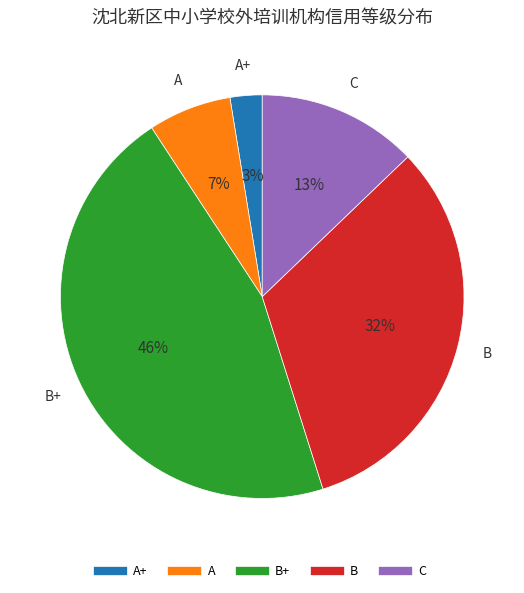

Does any single category account for the majority?

No